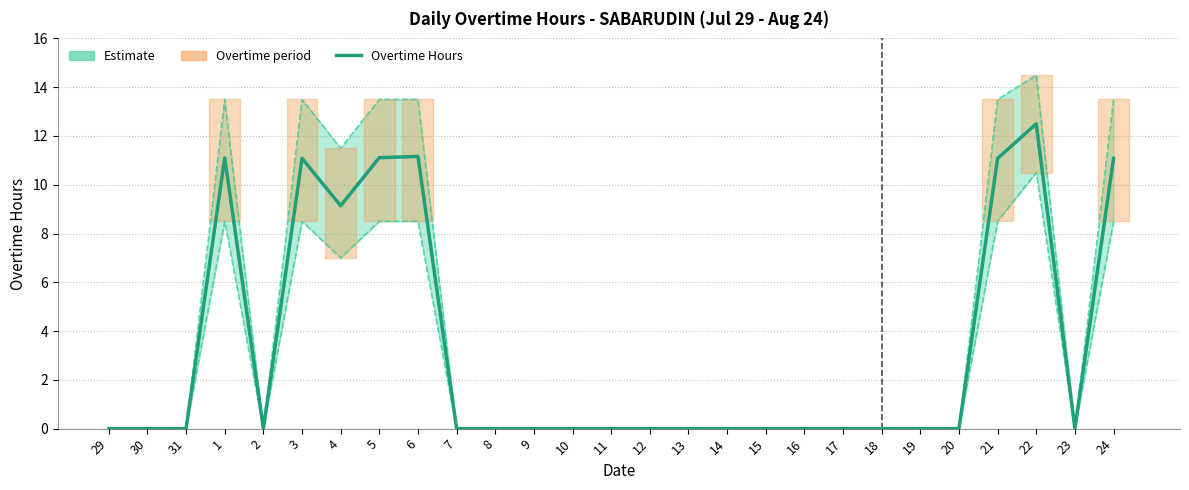

At which category does Overtime Hours reach its first local peak?

1